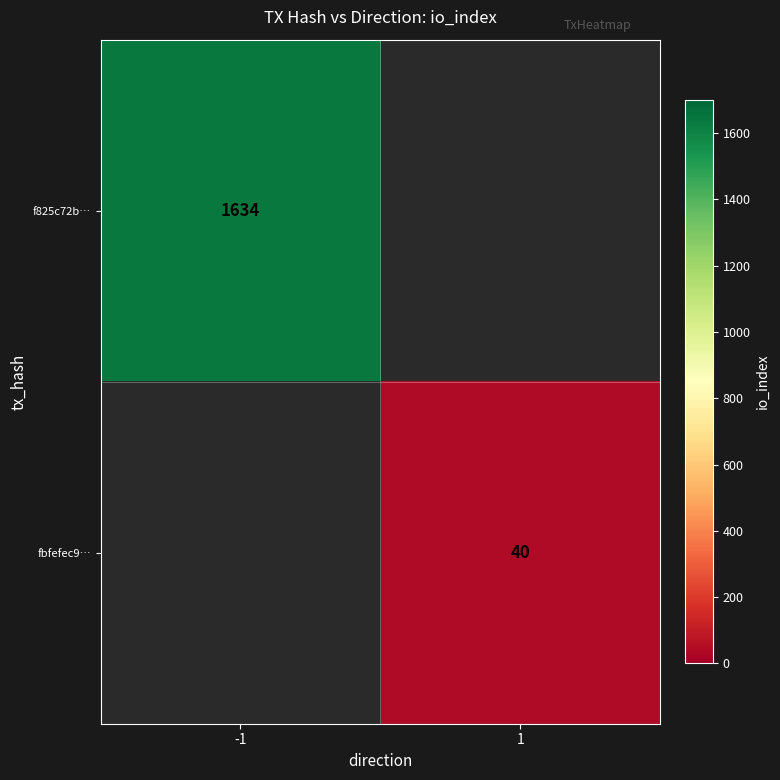

Is the value of f825c72b… at -1 greater than the value of fbfefec9… at 1?

Yes